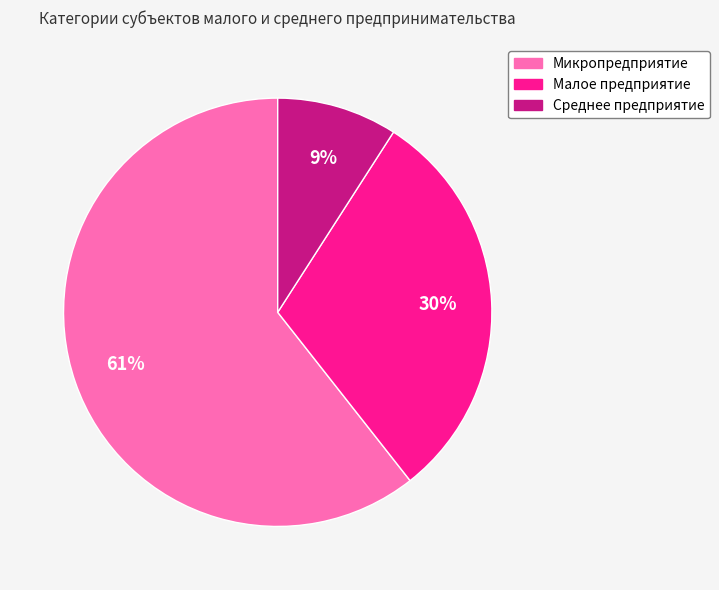

To the nearest percent, what is the combined percentage of Малое предприятие and Среднее предприятие?

39%